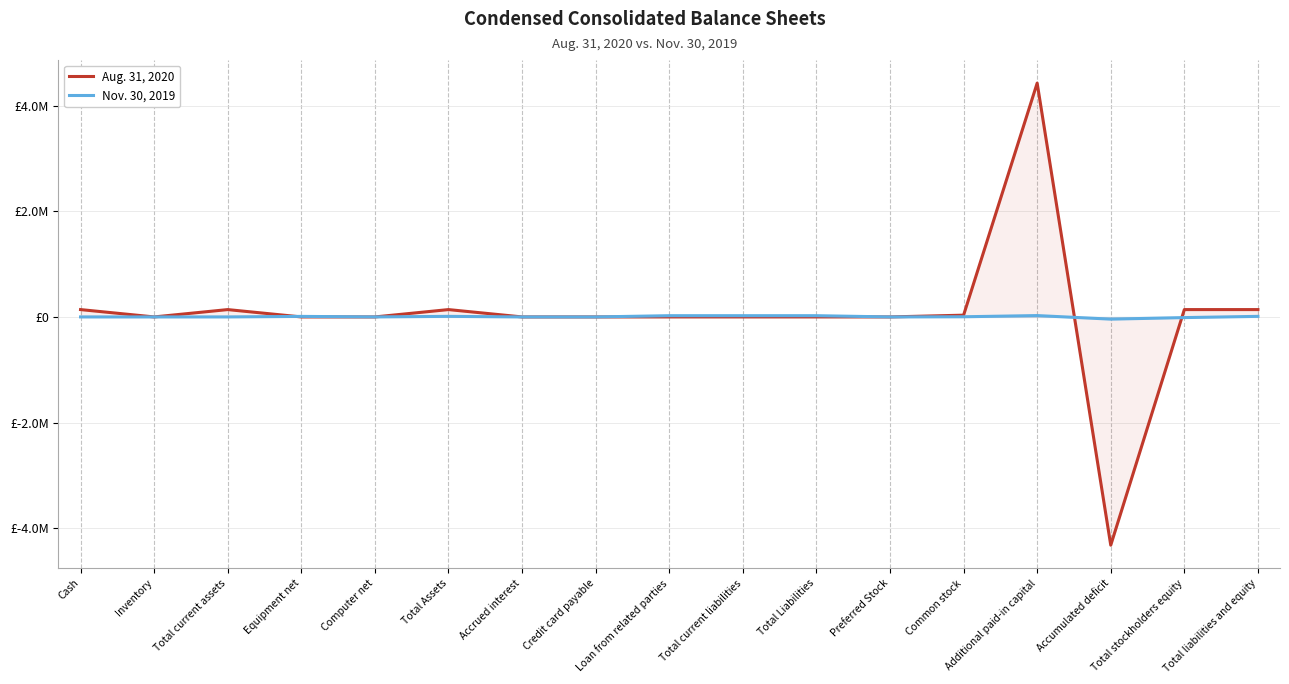

At which category does the chart reach its minimum across all series?

Accumulated deficit